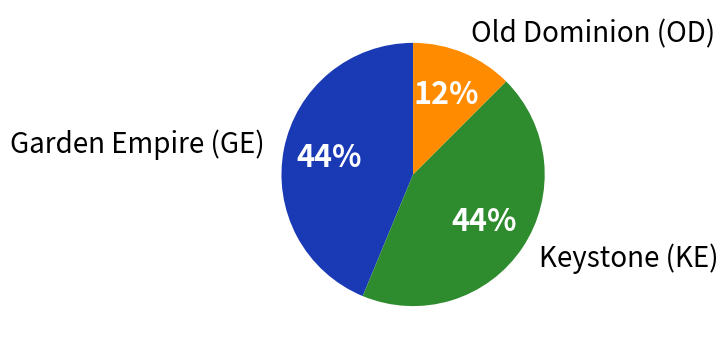

How many slices are in this pie chart?

3